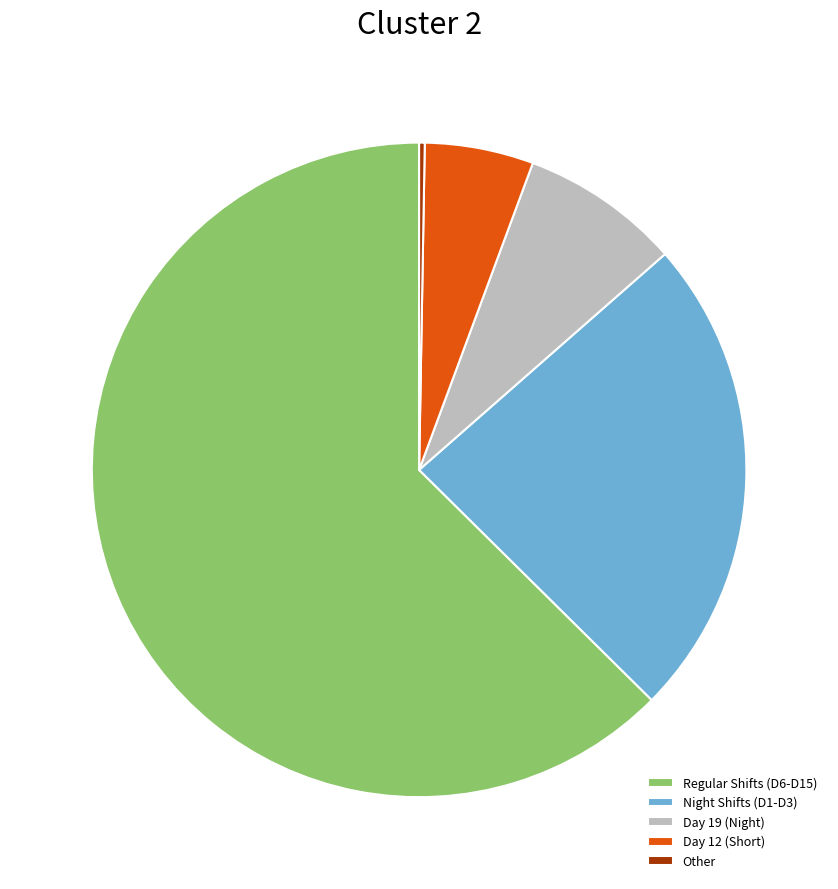

Is there a majority slice in this chart?

Yes